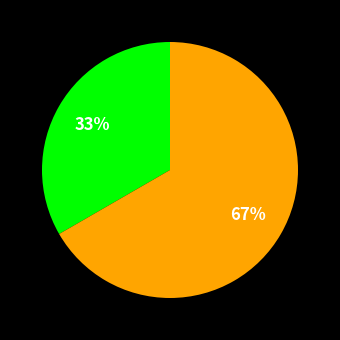

Does any single category account for the majority?

Yes